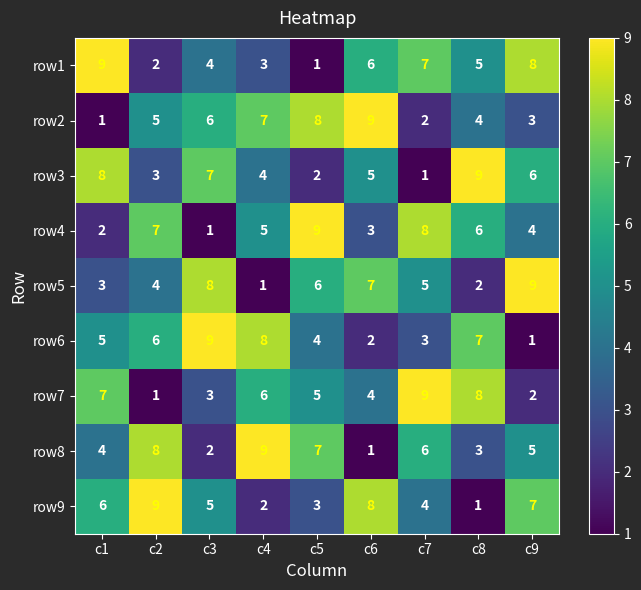

What is the sum of all row3 values?

45